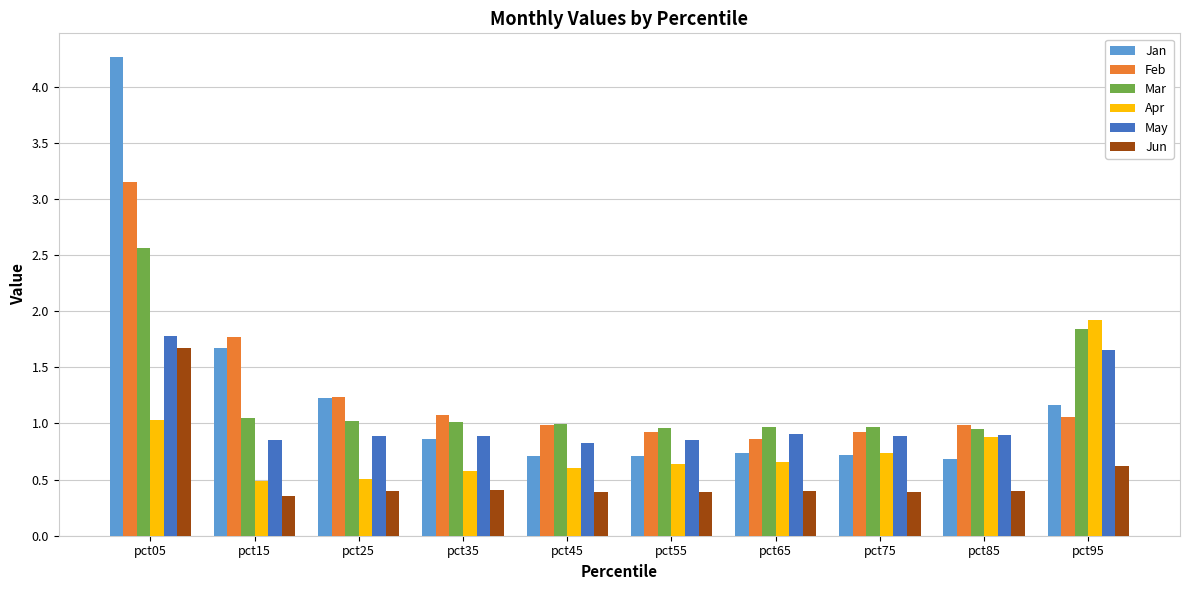

The value of Apr at pct55 is 0.3. True or false?

False